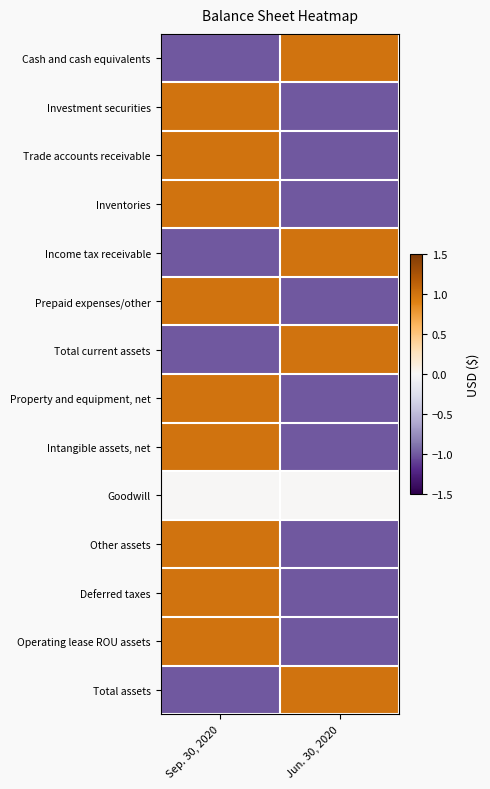

What is the spread (max minus min) of values at Sep. 30, 2020?

2